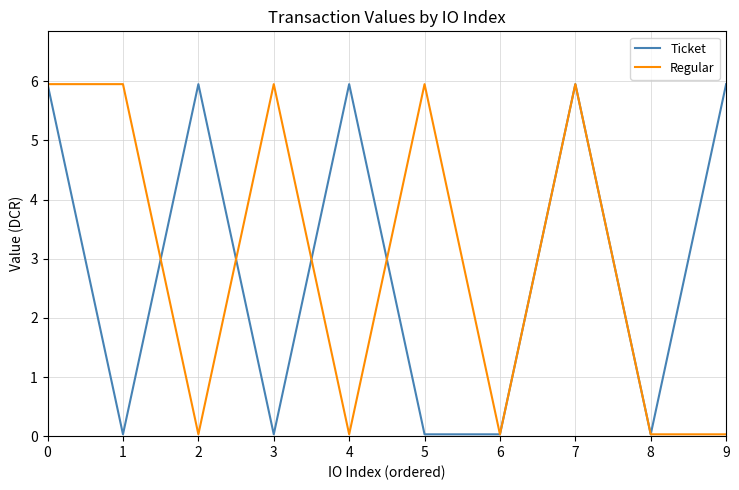

What is the sum of all Ticket values?

29.9